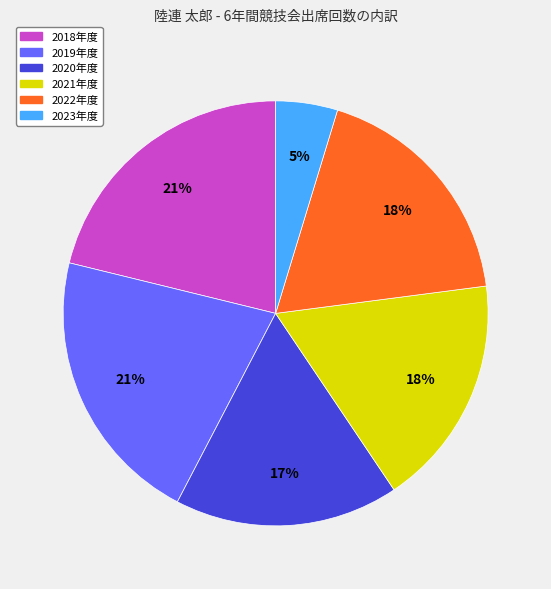

Do 2020年度 and 2019年度 together represent more than half of the pie?

No